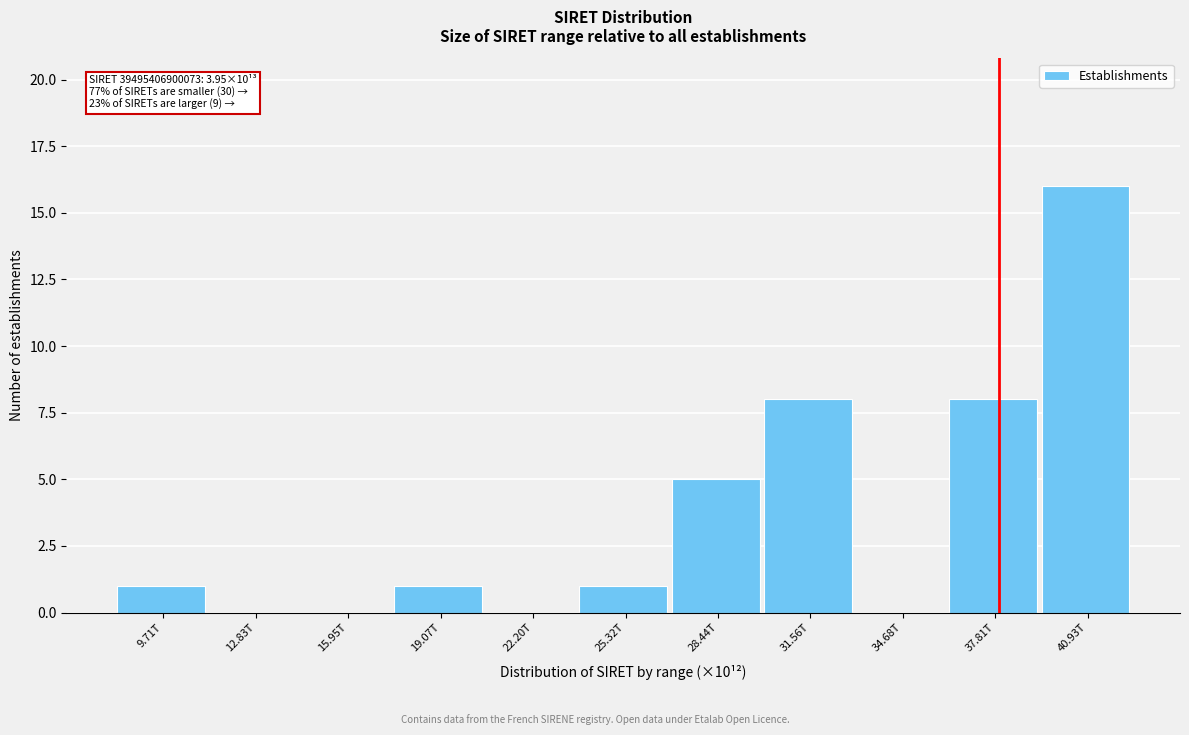

Reading left to right, list all the values displayed in this chart.

9.71T=1	12.83T=0	15.95T=0	19.07T=1	22.20T=0	25.32T=1	28.44T=5	31.56T=8	34.68T=0	37.81T=8	40.93T=16